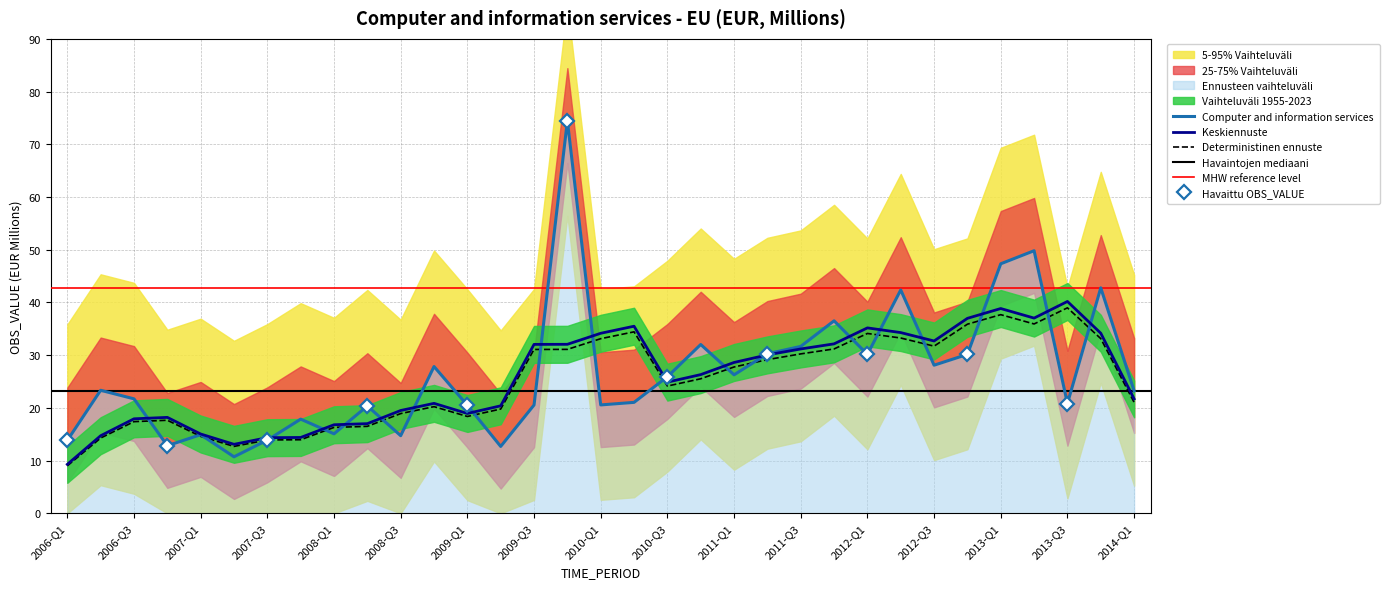

The value of Deterministinen ennuste at 2008-Q3 is 18.9. True or false?

True